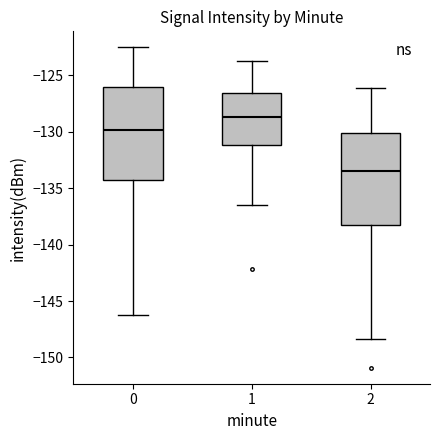

Reading left to right, read every box against the y-axis: the position of its median line, the range the box covers, and the ends of its whiskers. The values are not printed on the chart, so give them approximately, as read against the axis.

0: median -130.0, box -134.5 to -126.0, whiskers -146.5 to -122.5
1: median -128.5, box -131.0 to -126.5, whiskers -136.5 to -123.5
2: median -133.5, box -138.5 to -130.0, whiskers -148.5 to -126.0